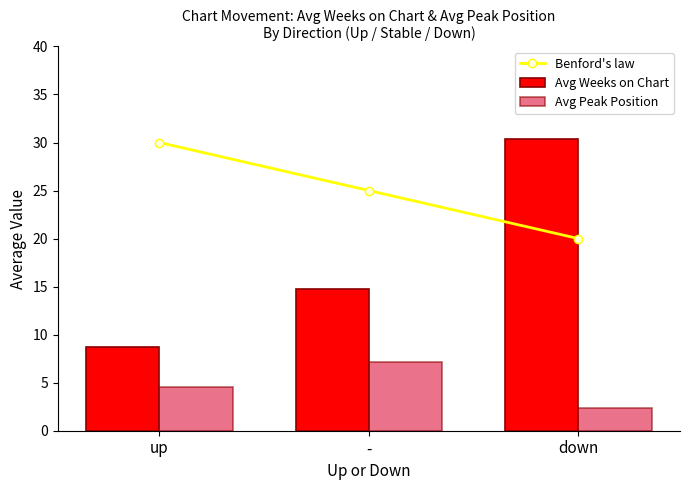

What is the sum of all Avg Weeks on Chart values?

53.8